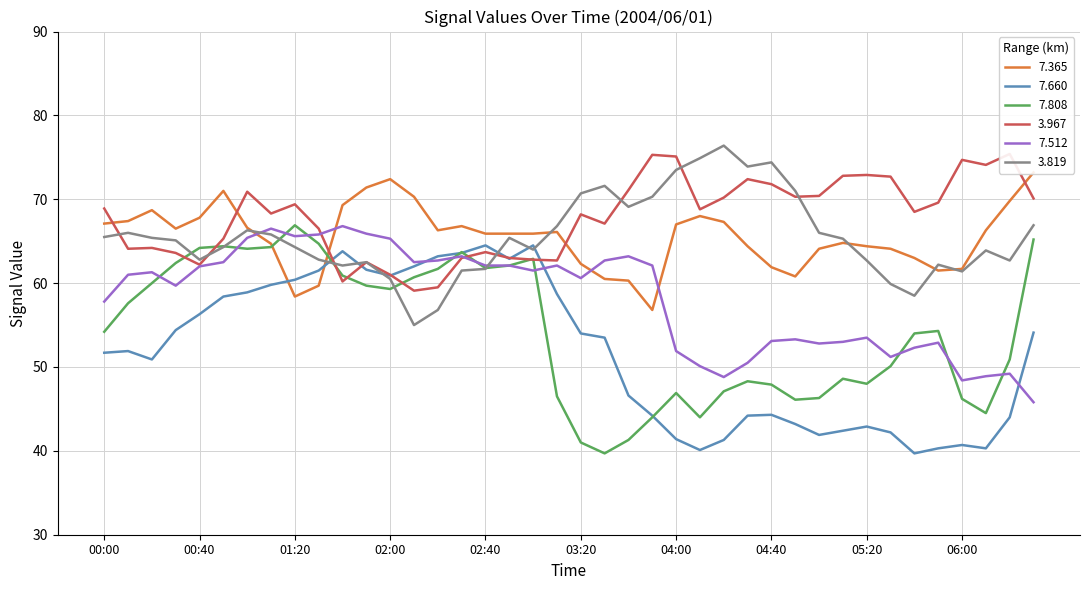

At how many categories does at least one series exceed 73?

10